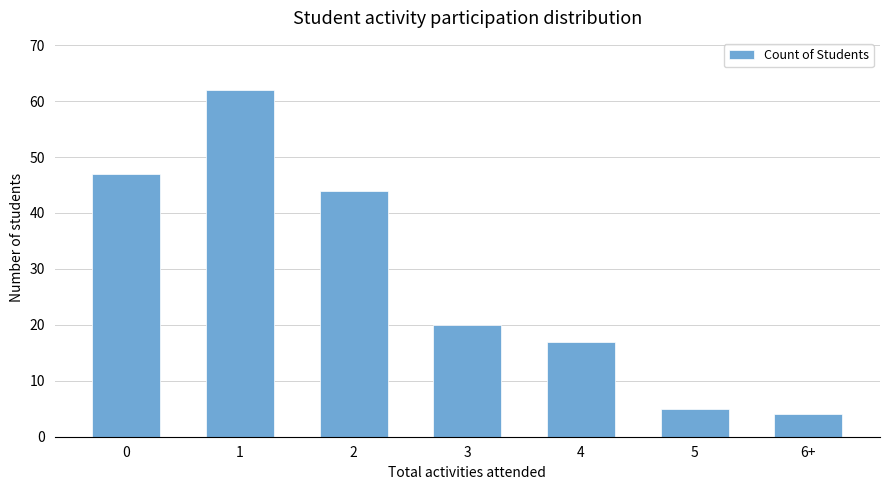

What position from the right is 5?

2